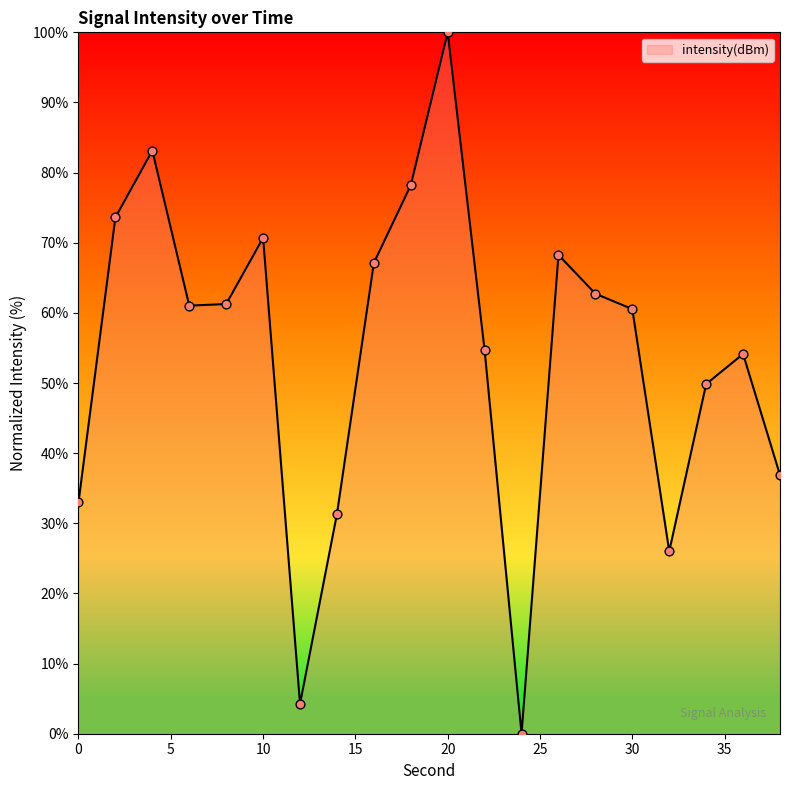

What is the difference between the maximum and minimum values?

100.0